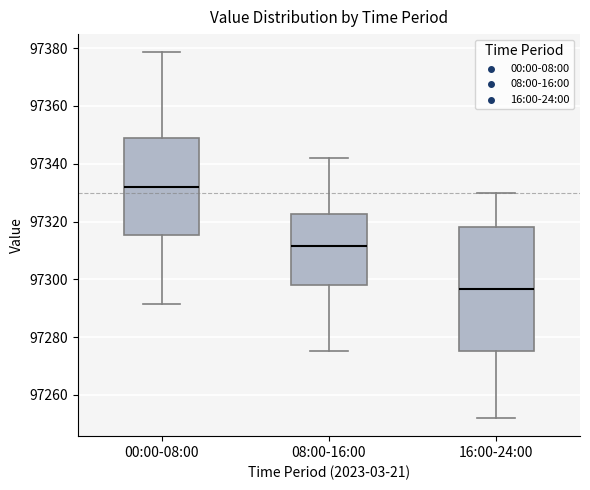

Which box is the tallest, from its lower edge to its upper edge?

16:00-24:00